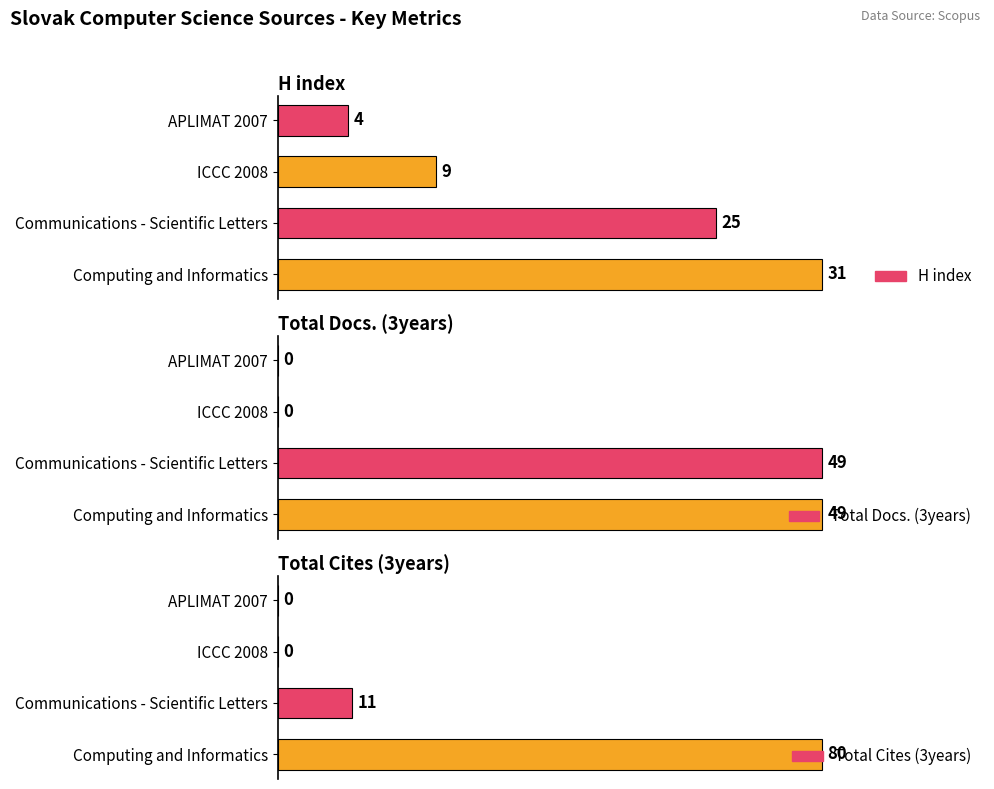

How many bars are there in each group?

3